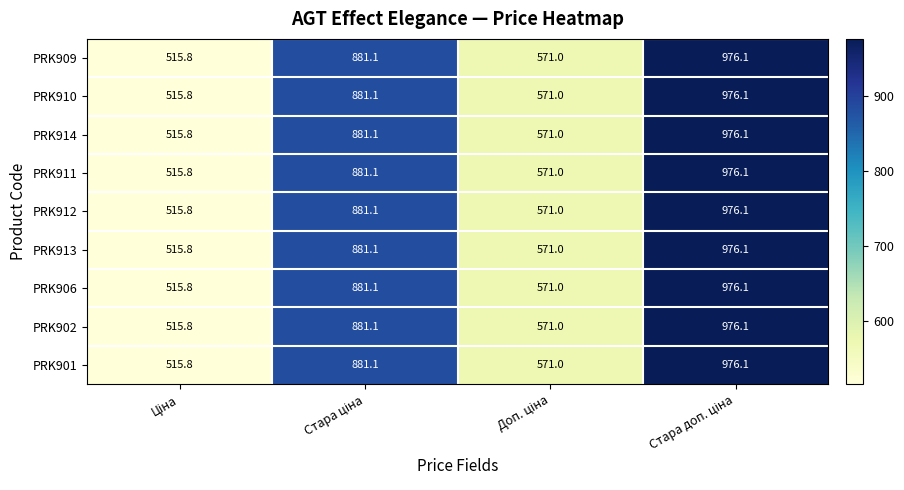

What is the difference between the maximum and minimum values in the PRK913 series?

460.3